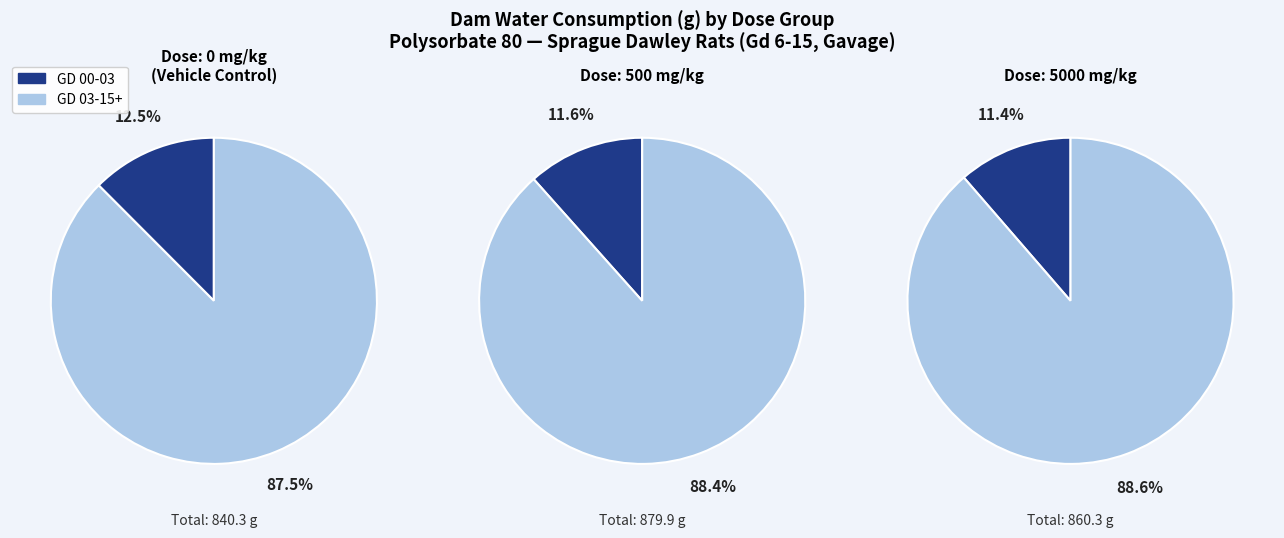

Which slice is the smallest?

GD 00-03